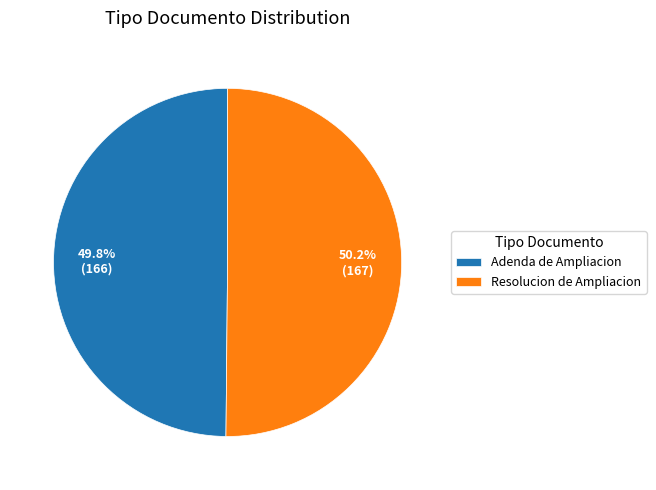

True or false: Adenda de Ampliacion accounts for 50% of the total.

True